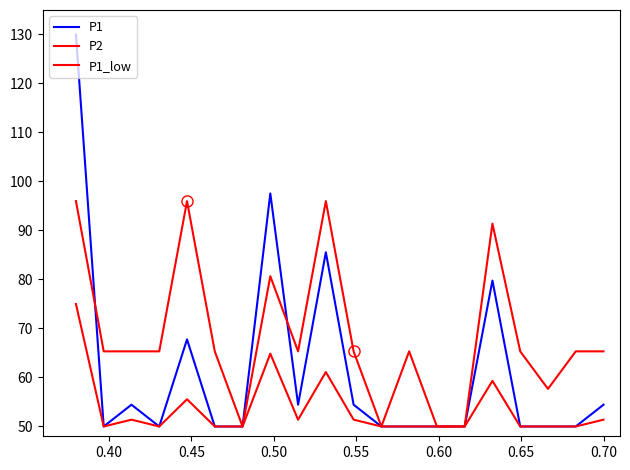

Is this an area chart (filled region under the line)?

No